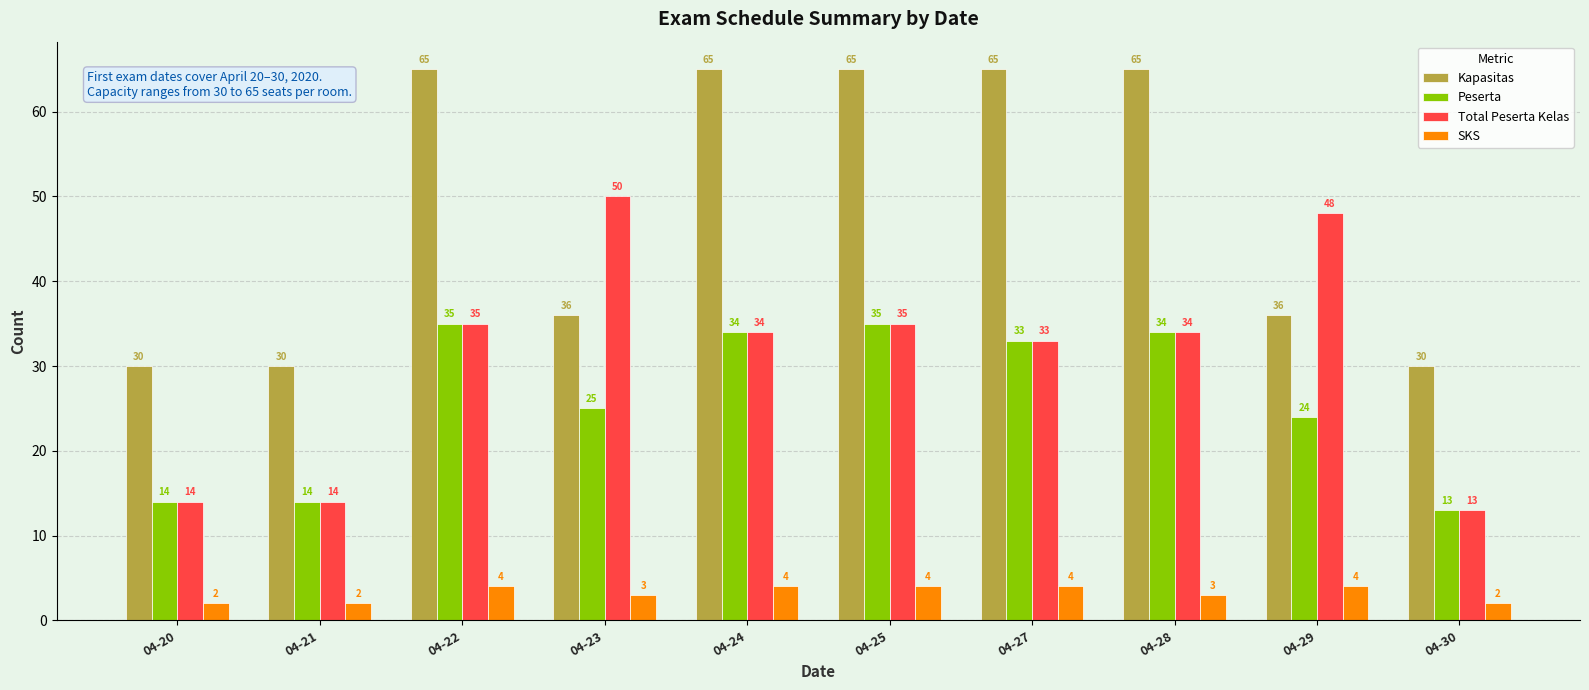

Are the bars horizontal?

No